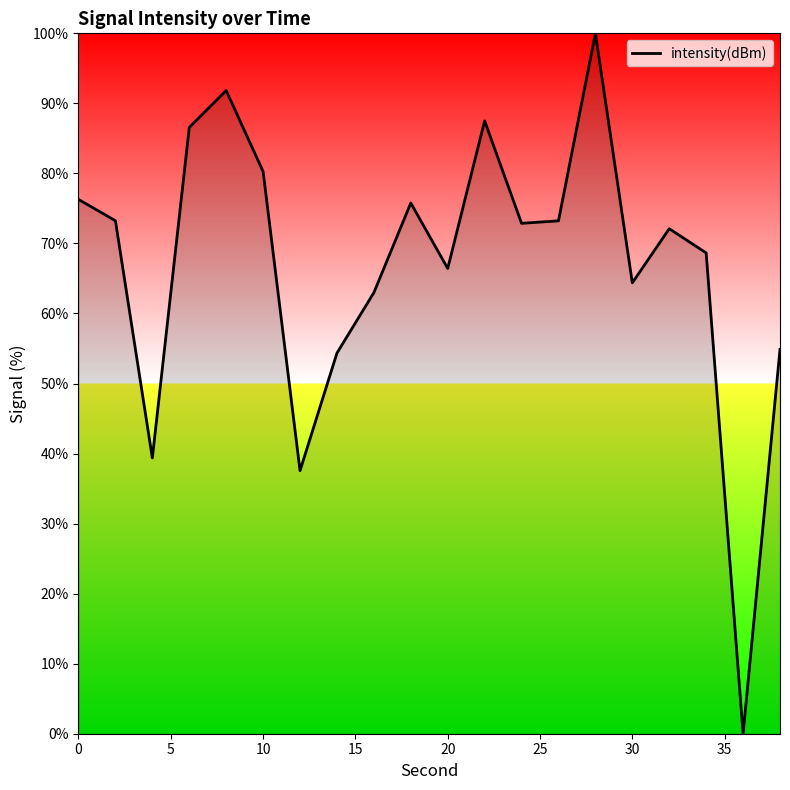

What is the maximum value shown in the chart?

100.0